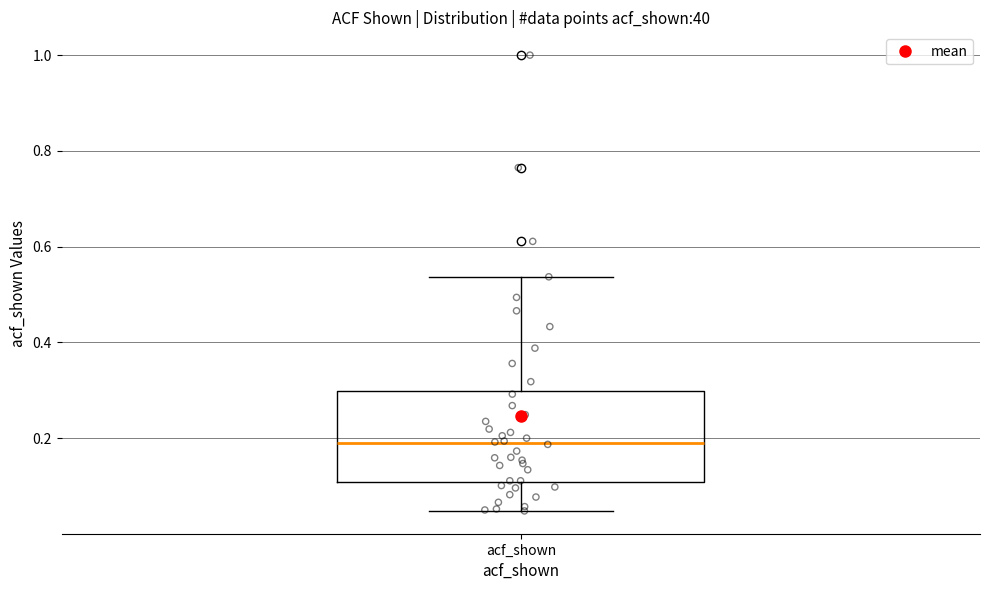

Read this box plot against the y-axis: the position of the median line, the range covered by the box, and the ends of both whiskers. The values are not printed on the chart, so give them approximately, as read against the axis.

median 0.18, box 0.10 to 0.30, whiskers 0.04 to 0.54